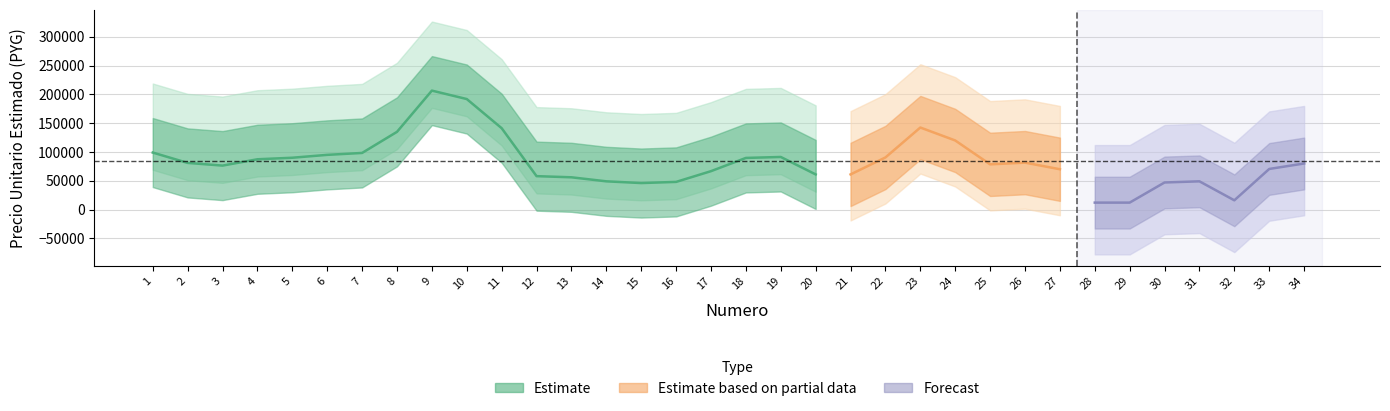

How many values exceed 81000?

16